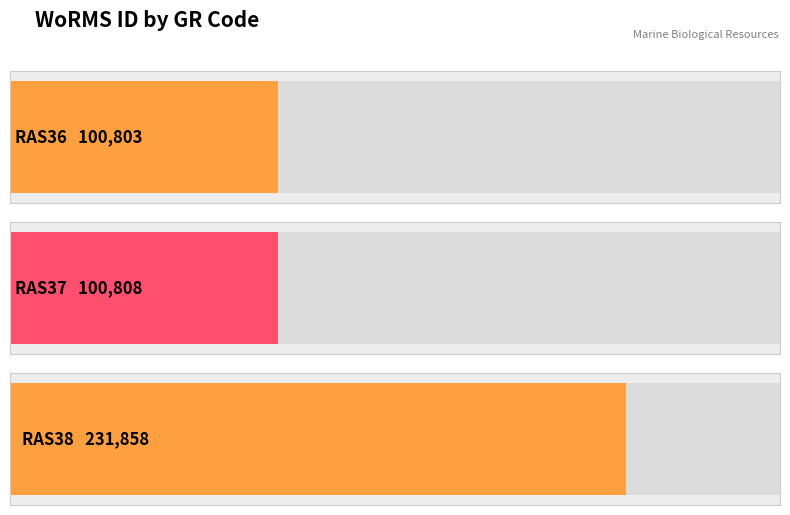

Reading left to right, list all the values displayed in this chart.

100803	100808	231858